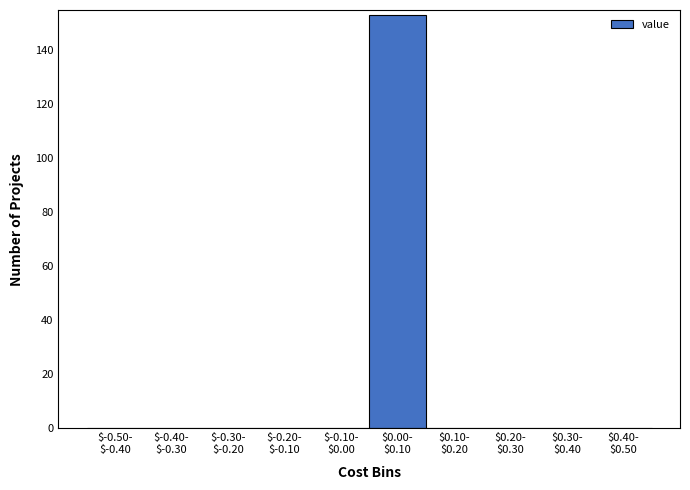

What is the greatest value displayed?

153